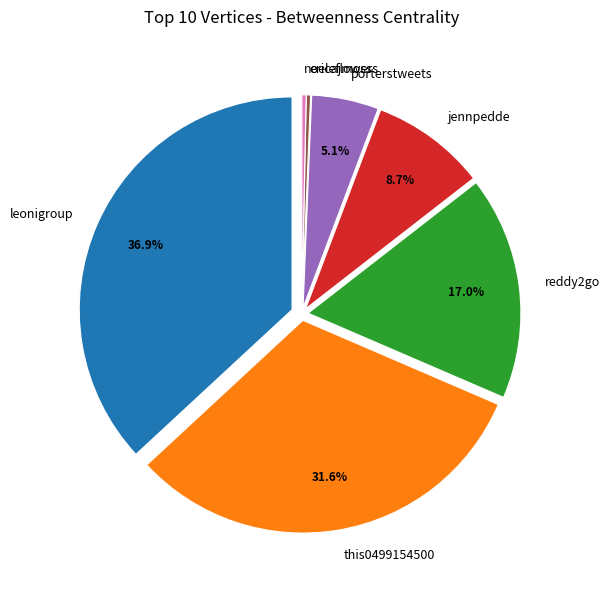

Does this0499154500 account for over 50% of the chart?

No